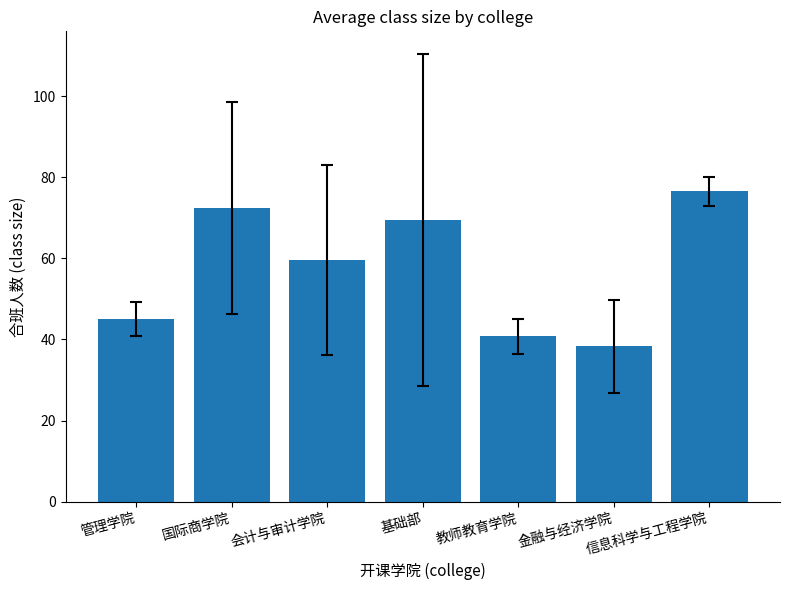

How many data points does each series have?

7